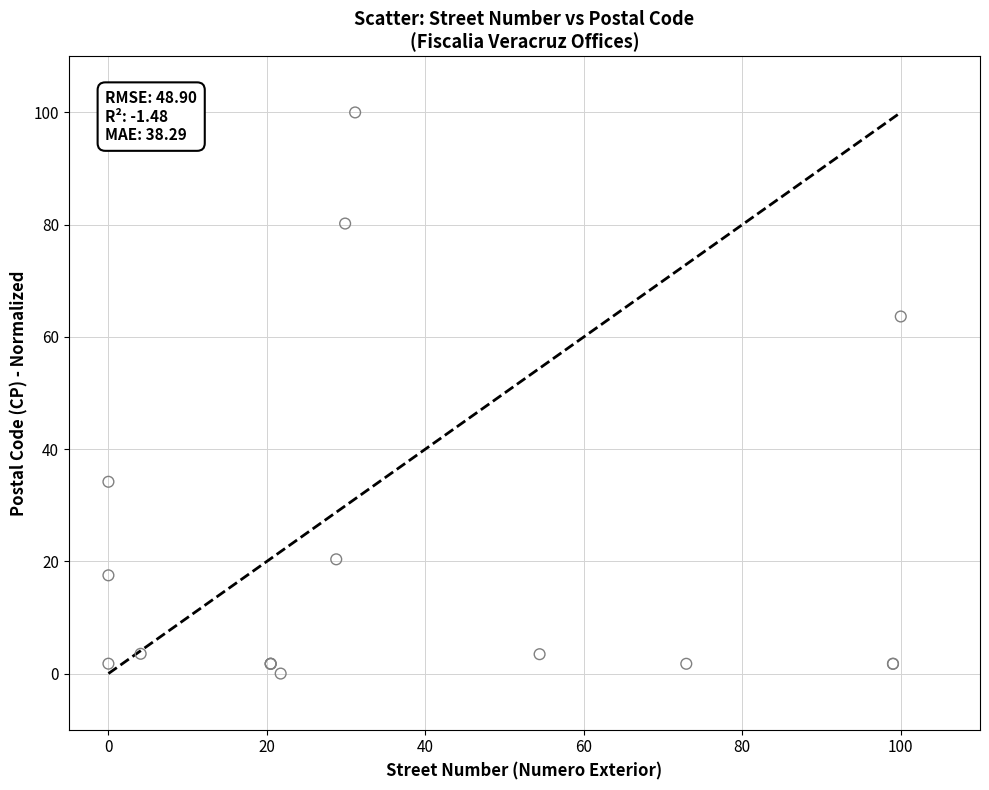

What Y value in the scatter plot is closest to 50?

63.6